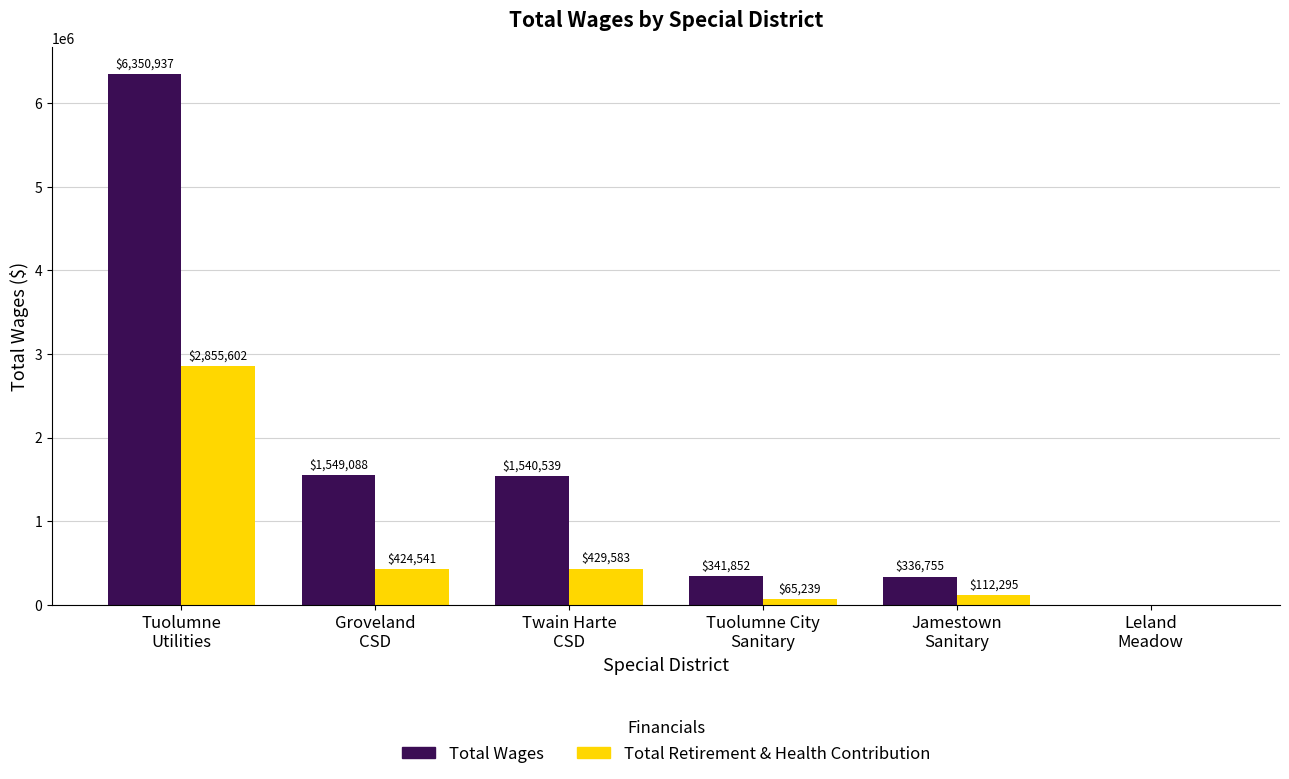

Which series has the largest total across all categories?

Total Wages